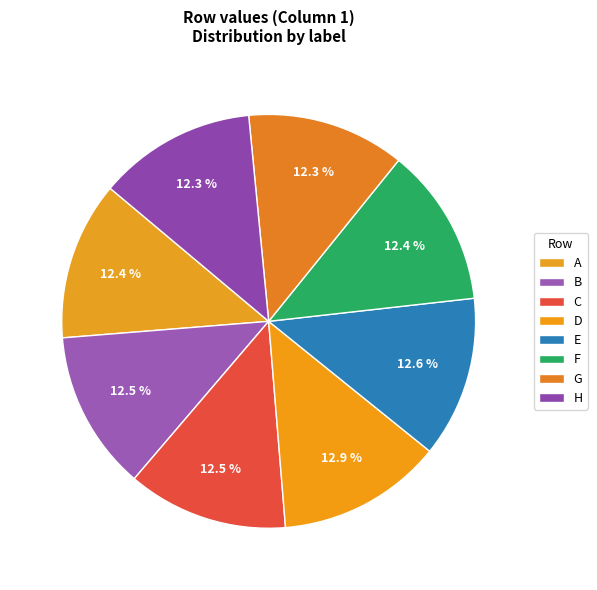

The B slice represents 2% of the pie. True or false?

False